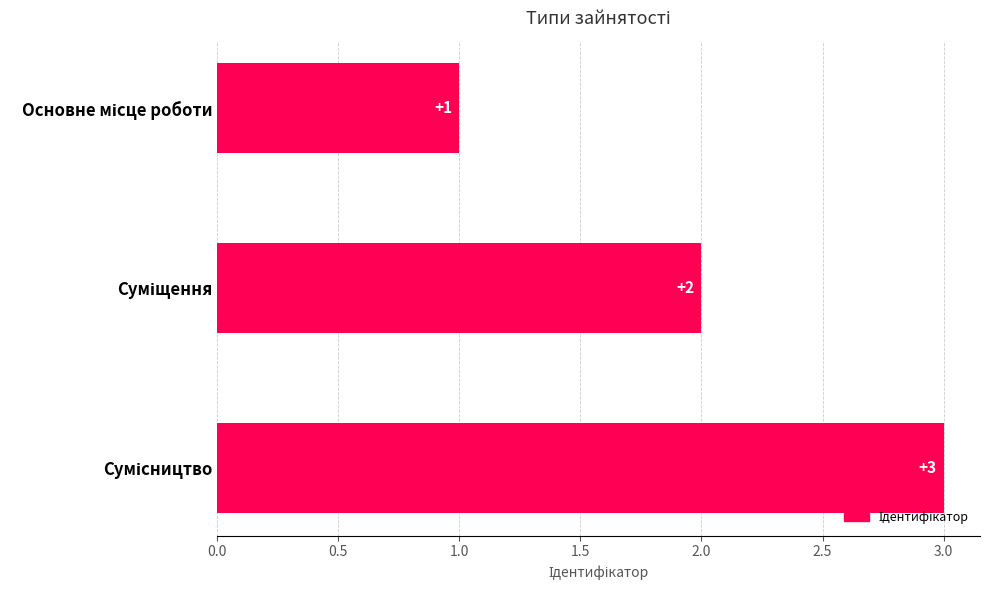

What is the sum of all values?

6